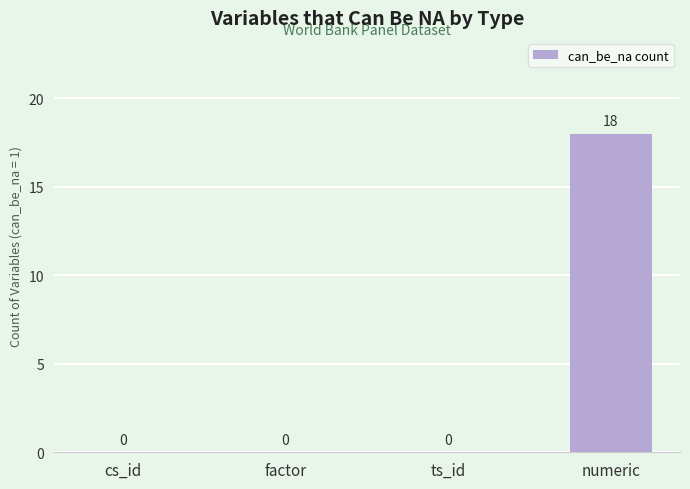

How many categories are shown in the chart?

4